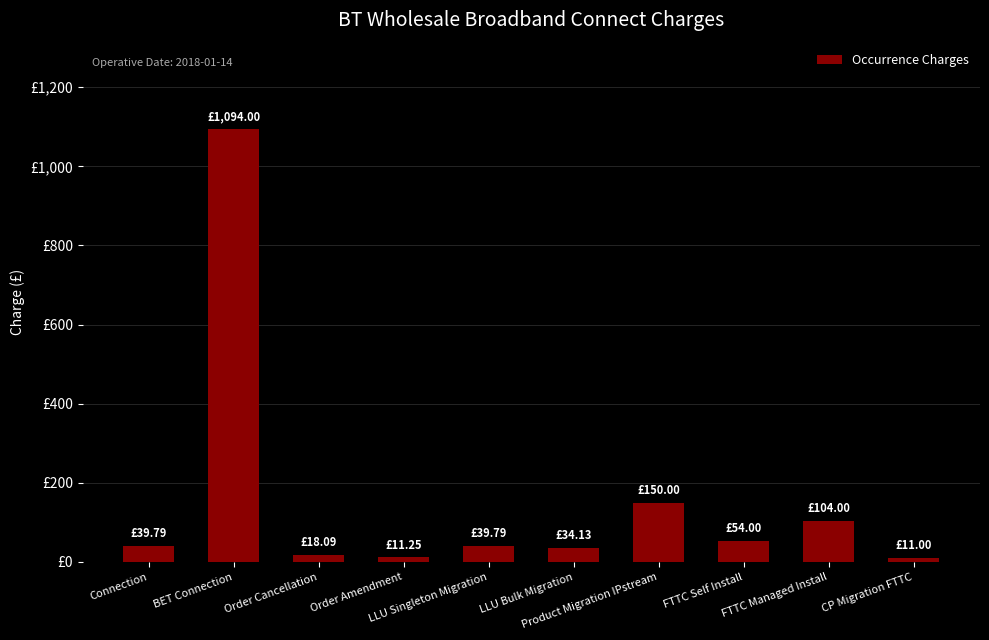

What is the greatest value displayed?

1094.0